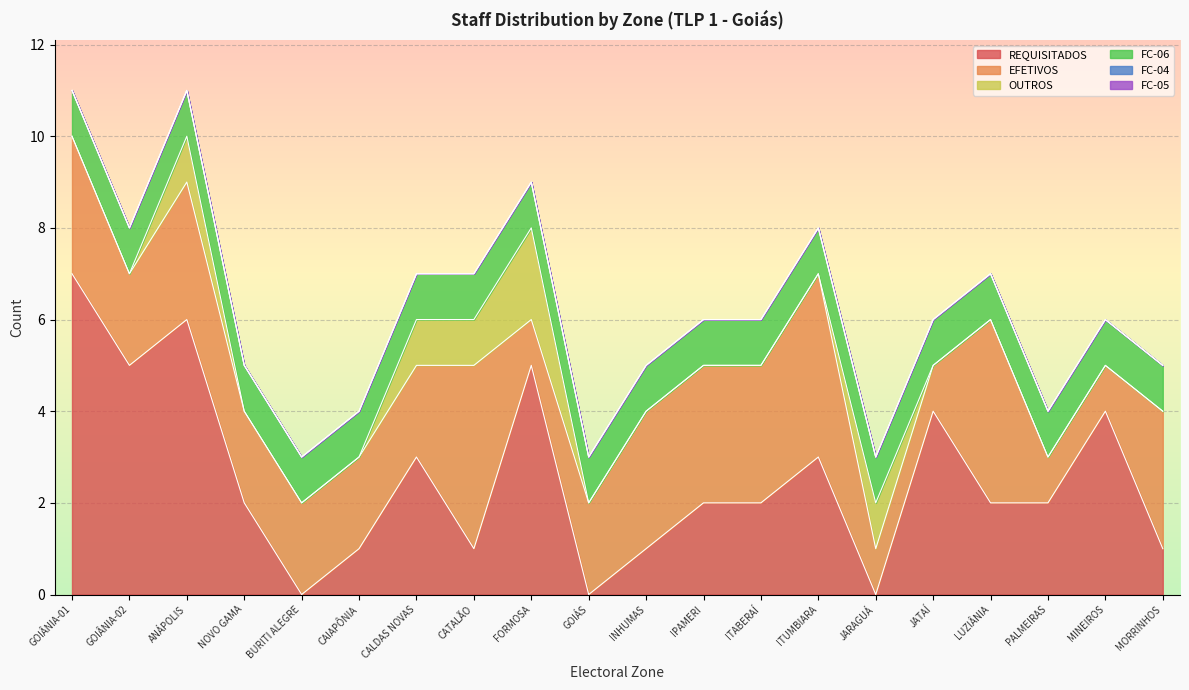

What is the difference between the highest and lowest values at CALDAS NOVAS?

3